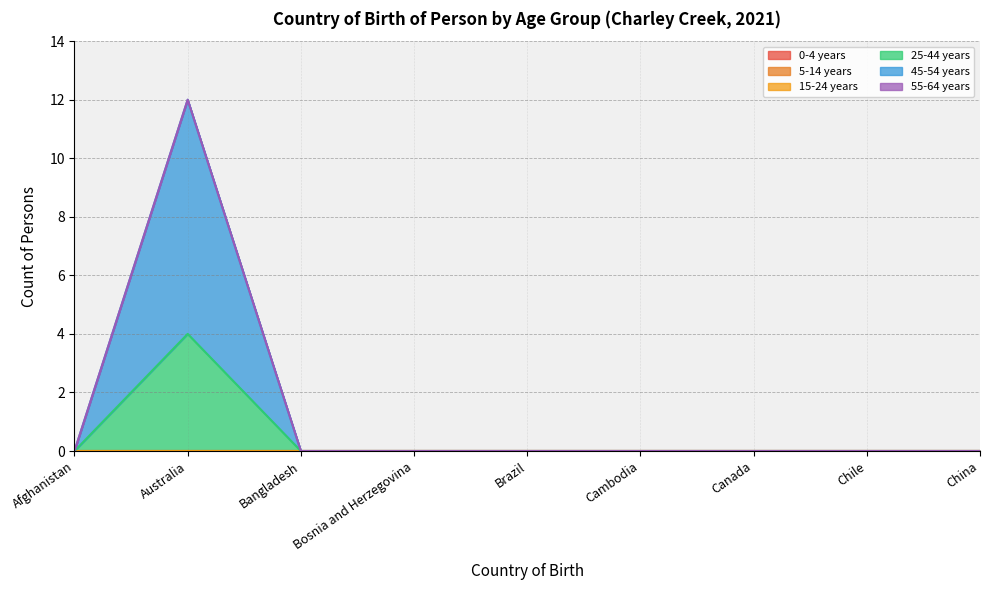

Rank the series at Chile from highest to lowest value.

0-4 years, 5-14 years, 15-24 years, 25-44 years, 45-54 years, 55-64 years